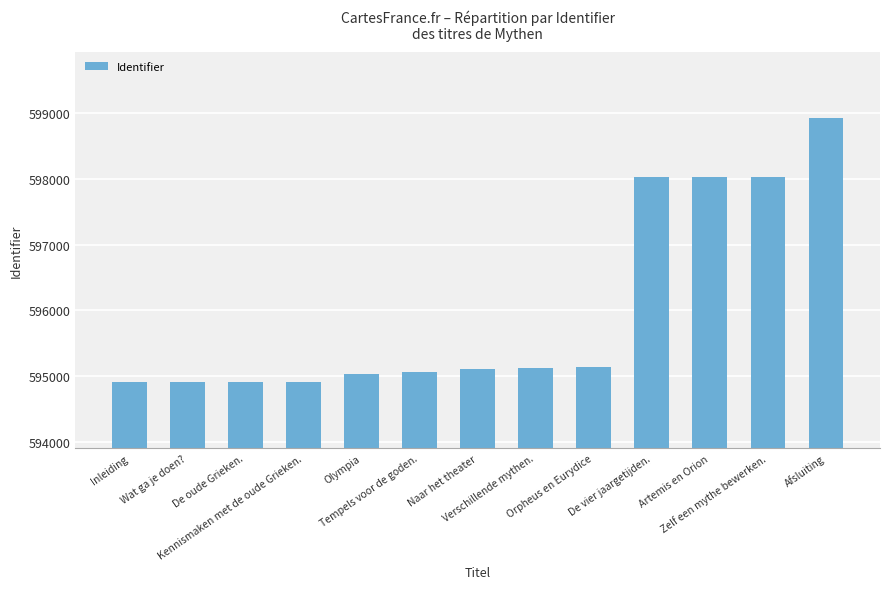

What is the difference between the values at Tempels voor de goden. and Zelf een mythe bewerken.?

2961